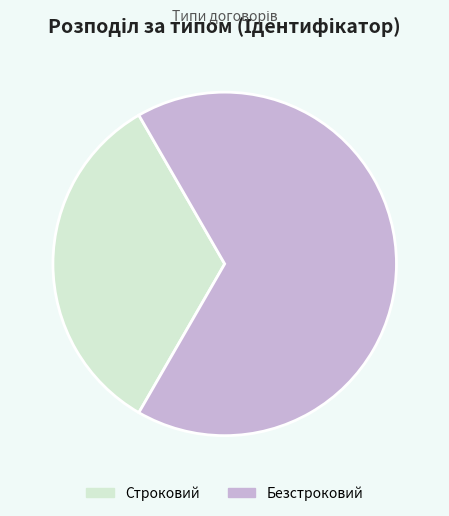

Is it true that Безстроковий is 67% of the pie?

True